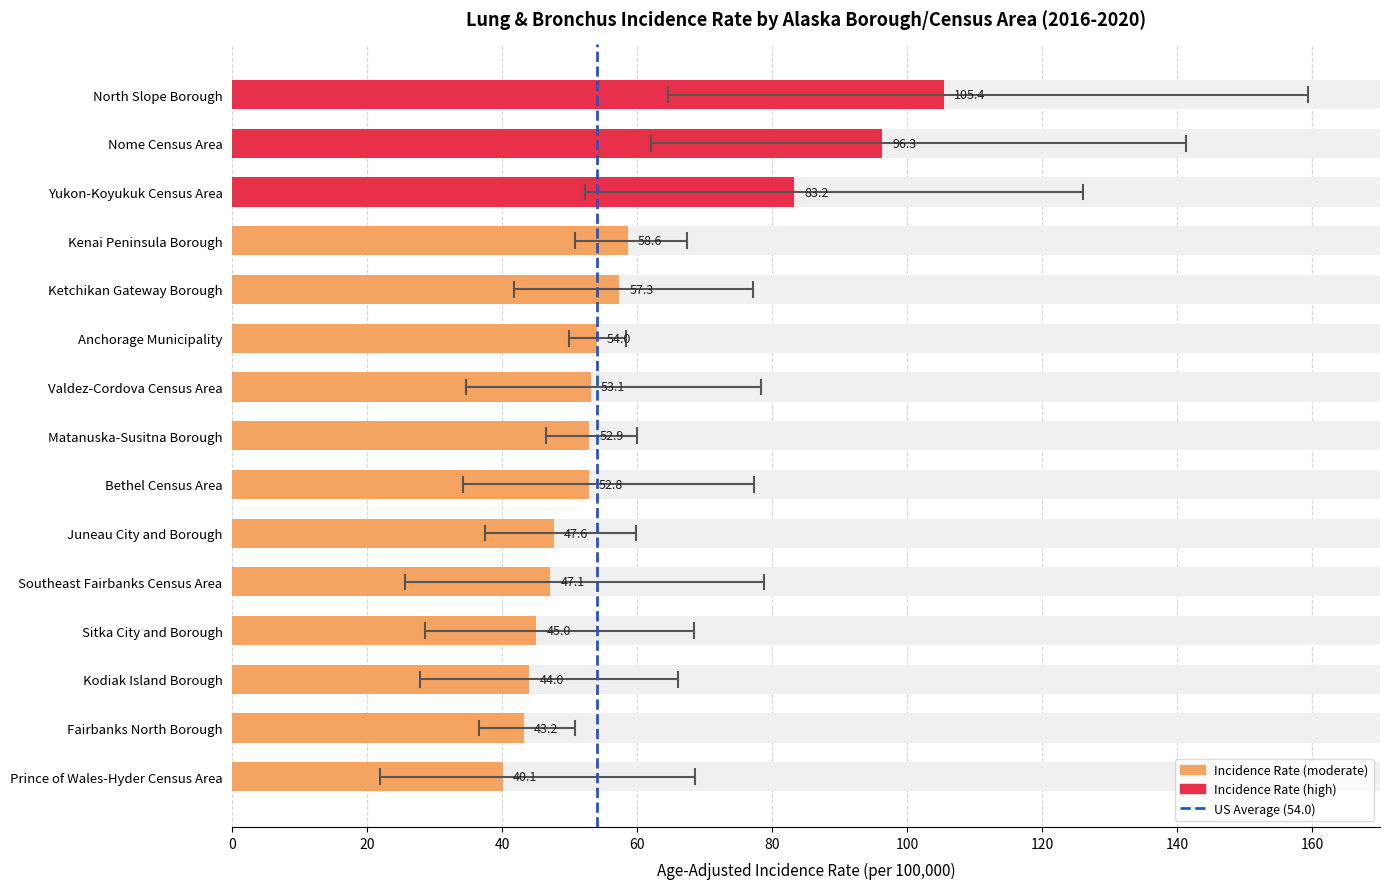

Reading left to right, list all the values displayed in this chart.

North Slope Borough=105.4	Nome Census Area=96.3	Yukon-Koyukuk Census Area=83.2	Kenai Peninsula Borough=58.6	Ketchikan Gateway Borough=57.3	Anchorage Municipality=54.0	Valdez-Cordova Census Area=53.1	Matanuska-Susitna Borough=52.9	Bethel Census Area=52.8	Juneau City and Borough=47.6	Southeast Fairbanks Census Area=47.1	Sitka City and Borough=45.0	Kodiak Island Borough=44.0	Fairbanks North Borough=43.2	Prince of Wales-Hyder Census Area=40.1